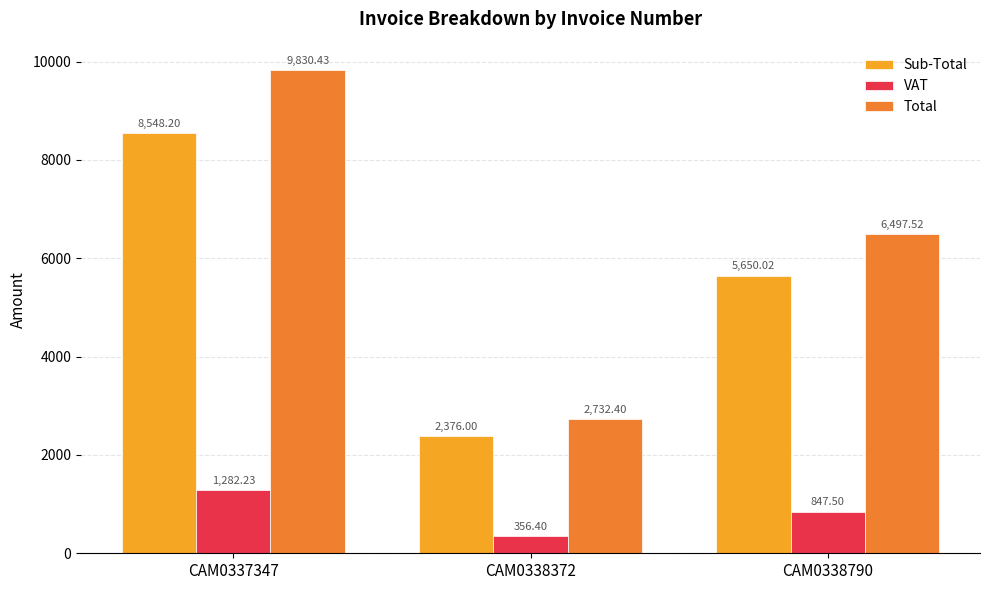

Rank the series at CAM0338790 from lowest to highest value.

VAT, Sub-Total, Total